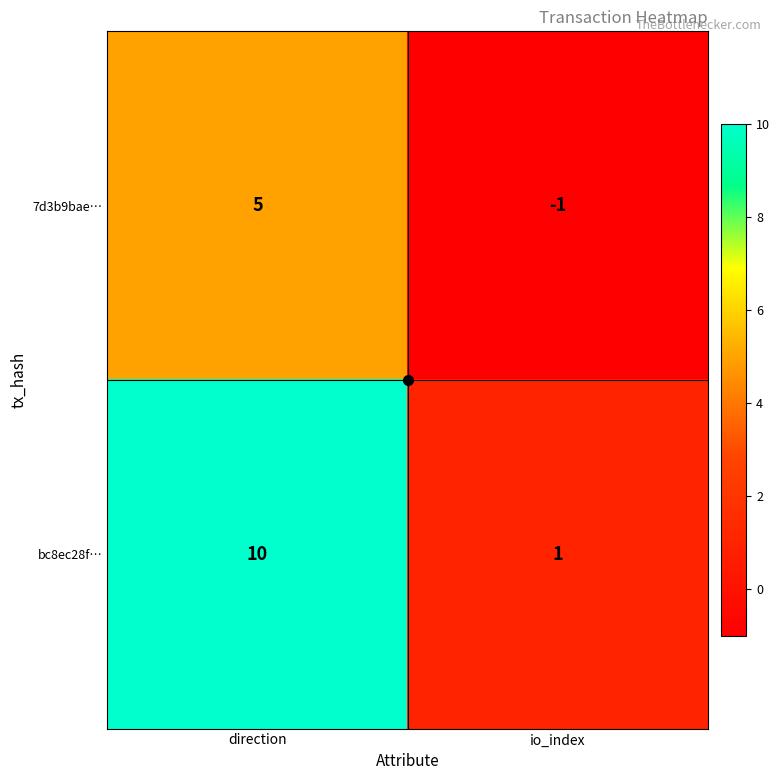

True or false: 7d3b9bae… has a value of 8 at direction.

False